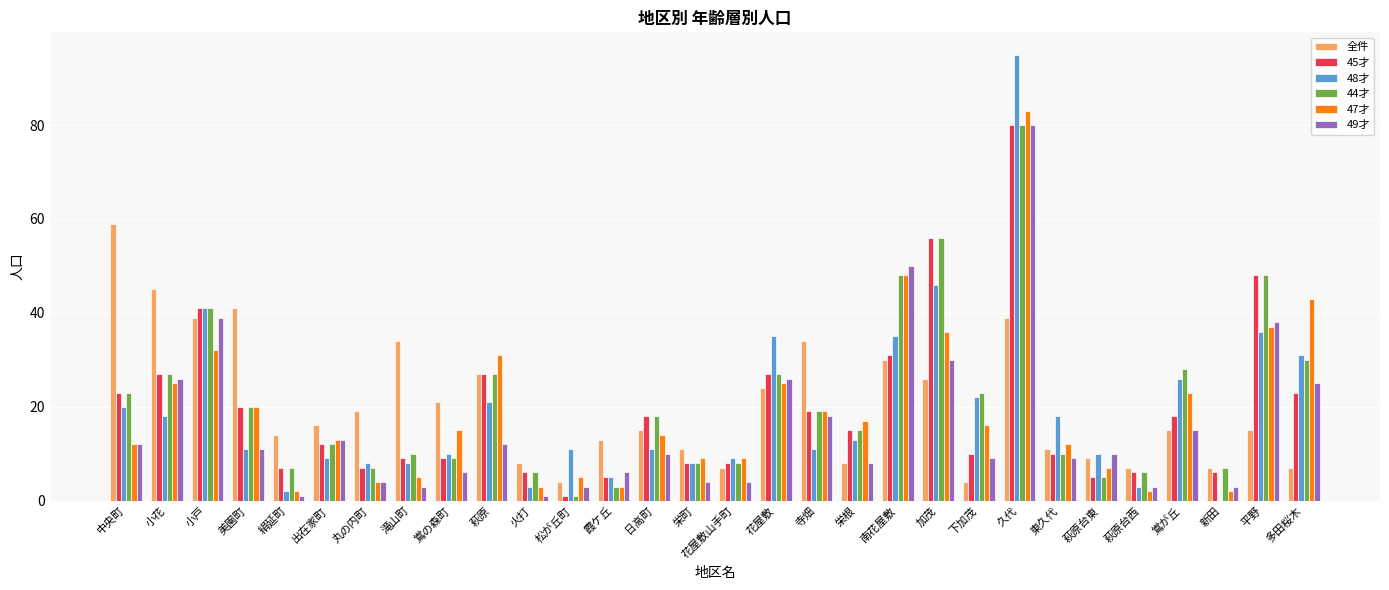

Reading left to right, list all the values displayed in this chart.

全件: 中央町=59	小花=45	小戸=39	美園町=41	絹延町=14	出在家町=16	丸の内町=19	滝山町=34	鴬の森町=21	萩原=27	火打=8	松が丘町=4	霞ケ丘=13	日高町=15	栄町=11	花屋敷山手町=7	花屋敷=24	寺畑=34	栄根=8	南花屋敷=30	加茂=26	下加茂=4	久代=39	東久代=11	萩原台東=9	萩原台西=7	鴬が丘=15	新田=7	平野=15	多田桜木=7
45才: 中央町=23	小花=27	小戸=41	美園町=20	絹延町=7	出在家町=12	丸の内町=7	滝山町=9	鴬の森町=9	萩原=27	火打=6	松が丘町=1	霞ケ丘=5	日高町=18	栄町=8	花屋敷山手町=8	花屋敷=27	寺畑=19	栄根=15	南花屋敷=31	加茂=56	下加茂=10	久代=80	東久代=10	萩原台東=5	萩原台西=6	鴬が丘=18	新田=6	平野=48	多田桜木=23
48才: 中央町=20	小花=18	小戸=41	美園町=11	絹延町=2	出在家町=9	丸の内町=8	滝山町=8	鴬の森町=10	萩原=21	火打=3	松が丘町=11	霞ケ丘=5	日高町=11	栄町=8	花屋敷山手町=9	花屋敷=35	寺畑=11	栄根=13	南花屋敷=35	加茂=46	下加茂=22	久代=95	東久代=18	萩原台東=10	萩原台西=3	鴬が丘=26	新田=0	平野=36	多田桜木=31
44才: 中央町=23	小花=27	小戸=41	美園町=20	絹延町=7	出在家町=12	丸の内町=7	滝山町=10	鴬の森町=9	萩原=27	火打=6	松が丘町=1	霞ケ丘=3	日高町=18	栄町=8	花屋敷山手町=8	花屋敷=27	寺畑=19	栄根=15	南花屋敷=48	加茂=56	下加茂=23	久代=80	東久代=10	萩原台東=5	萩原台西=6	鴬が丘=28	新田=7	平野=48	多田桜木=30
47才: 中央町=12	小花=25	小戸=32	美園町=20	絹延町=2	出在家町=13	丸の内町=4	滝山町=5	鴬の森町=15	萩原=31	火打=3	松が丘町=5	霞ケ丘=3	日高町=14	栄町=9	花屋敷山手町=9	花屋敷=25	寺畑=19	栄根=17	南花屋敷=48	加茂=36	下加茂=16	久代=83	東久代=12	萩原台東=7	萩原台西=2	鴬が丘=23	新田=2	平野=37	多田桜木=43
49才: 中央町=12	小花=26	小戸=39	美園町=11	絹延町=1	出在家町=13	丸の内町=4	滝山町=3	鴬の森町=6	萩原=12	火打=1	松が丘町=3	霞ケ丘=6	日高町=10	栄町=4	花屋敷山手町=4	花屋敷=26	寺畑=18	栄根=8	南花屋敷=50	加茂=30	下加茂=9	久代=80	東久代=9	萩原台東=10	萩原台西=3	鴬が丘=15	新田=3	平野=38	多田桜木=25